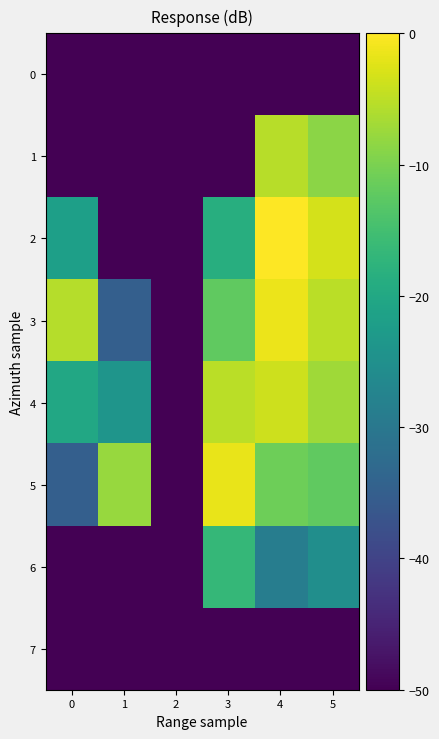

Reading left to right, extract all data points from this chart.

0: 0=-50.0	1=-50.0	2=-50.0	3=-50.0	4=-50.0	5=-50.0
1: 0=-50.0	1=-50.0	2=-50.0	3=-50.0	4=-5.4	5=-8.6
2: 0=-21.8	1=-50.0	2=-50.0	3=-18.6	4=0.0	5=-3.2
3: 0=-5.5	1=-34.8	2=-50.0	3=-12.2	4=-1.5	5=-5.2
4: 0=-20.0	1=-24.0	2=-50.0	3=-5.2	4=-3.8	5=-7.1
5: 0=-34.8	1=-7.7	2=-50.0	3=-1.6	4=-11.0	5=-12.2
6: 0=-50.0	1=-50.0	2=-50.0	3=-16.8	4=-28.8	5=-25.3
7: 0=-50.0	1=-50.0	2=-50.0	3=-50.0	4=-50.0	5=-50.0